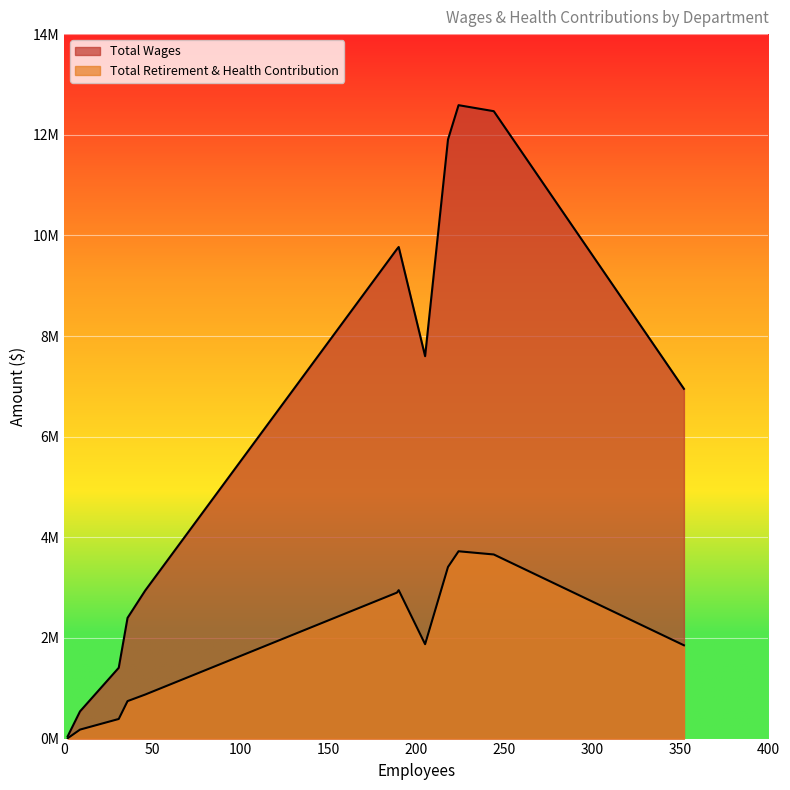

How many series are shown in this chart?

2